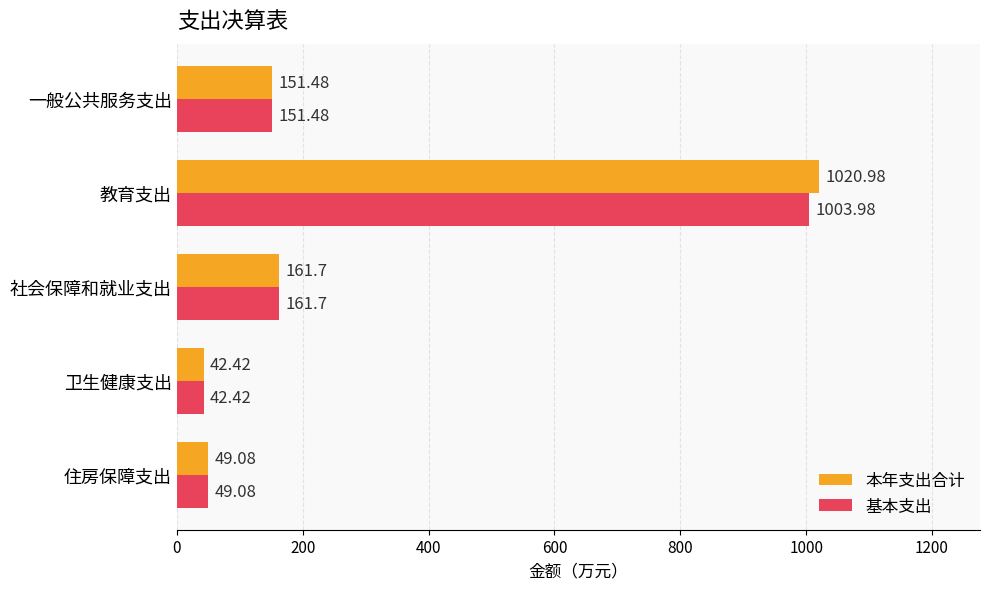

How many values in the 本年支出合计 series exceed 151?

3